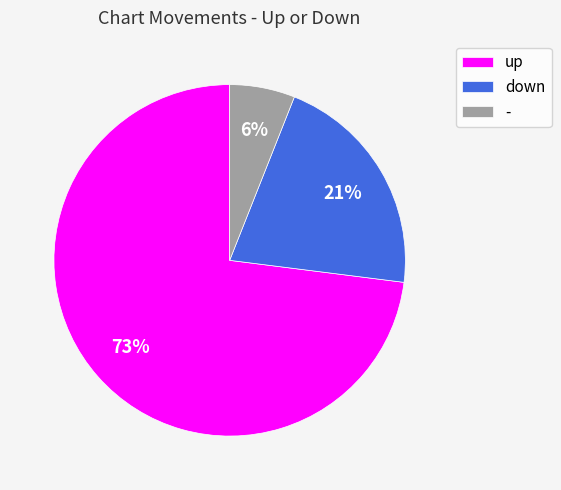

Between up and down, which is larger?

up